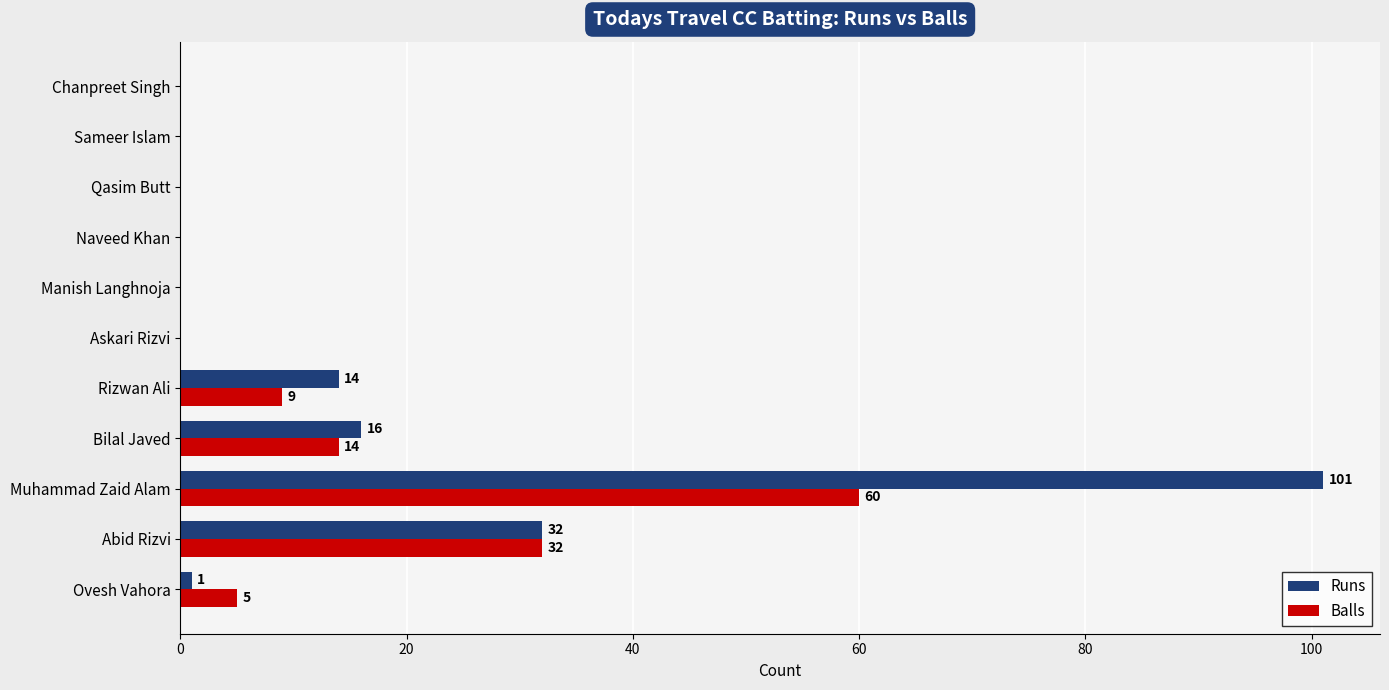

True or false: Runs has a value of 58 at Askari Rizvi.

False